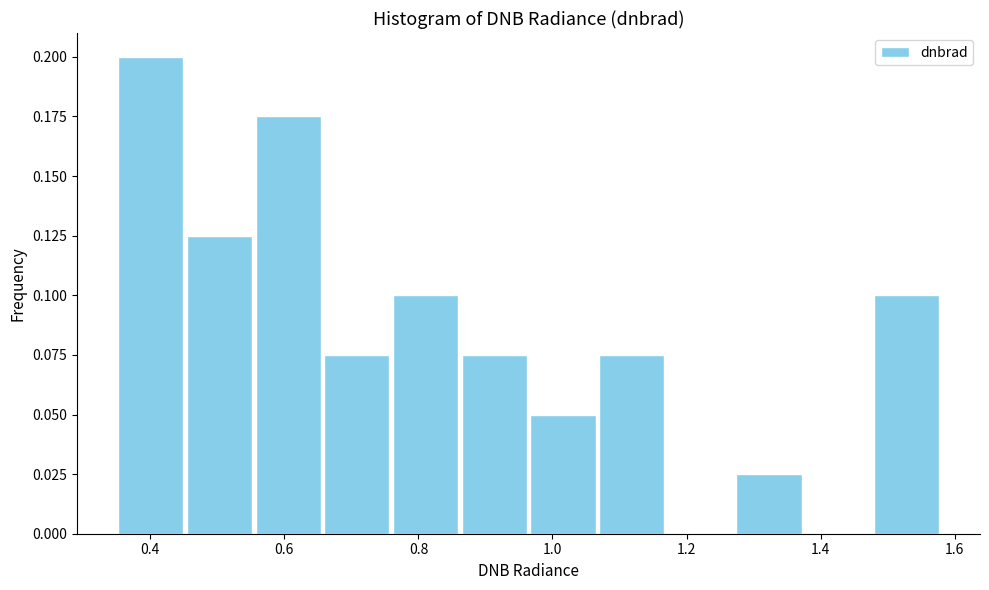

Reading left to right, transcribe this chart: for each bar, give the range it covers on the x-axis and its height. Neither the bar edges nor the heights are printed on the chart, so give them approximately, as read against the axes.

0.34 to 0.46: 0.200
0.46 to 0.56: 0.125
0.56 to 0.66: 0.175
0.66 to 0.76: 0.075
0.76 to 0.86: 0.100
0.86 to 0.96: 0.075
0.96 to 1.06: 0.050
1.06 to 1.16: 0.075
1.16 to 1.28: 0
1.28 to 1.38: 0.025
1.38 to 1.48: 0
1.48 to 1.58: 0.100